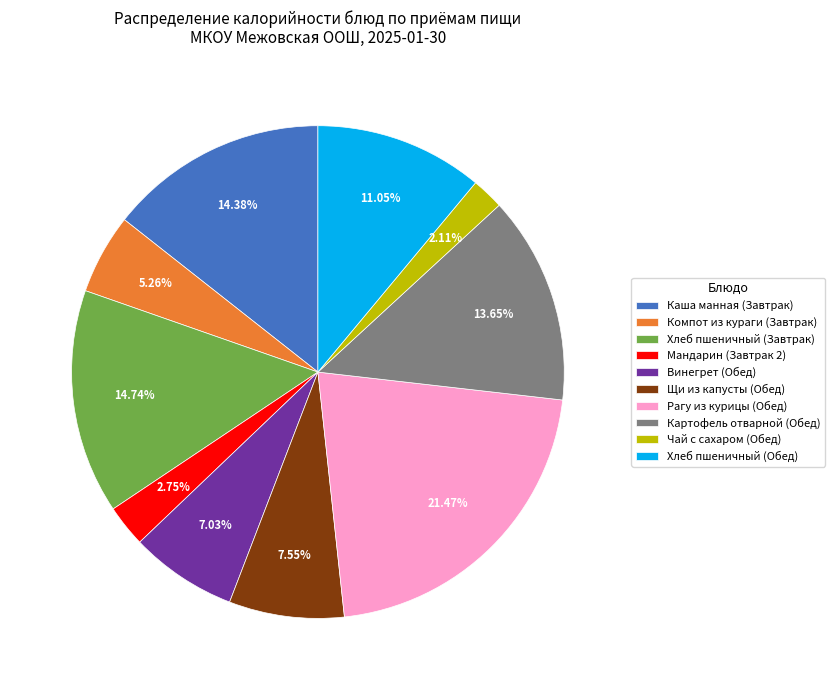

To the nearest percent, what is the average slice percentage?

10%